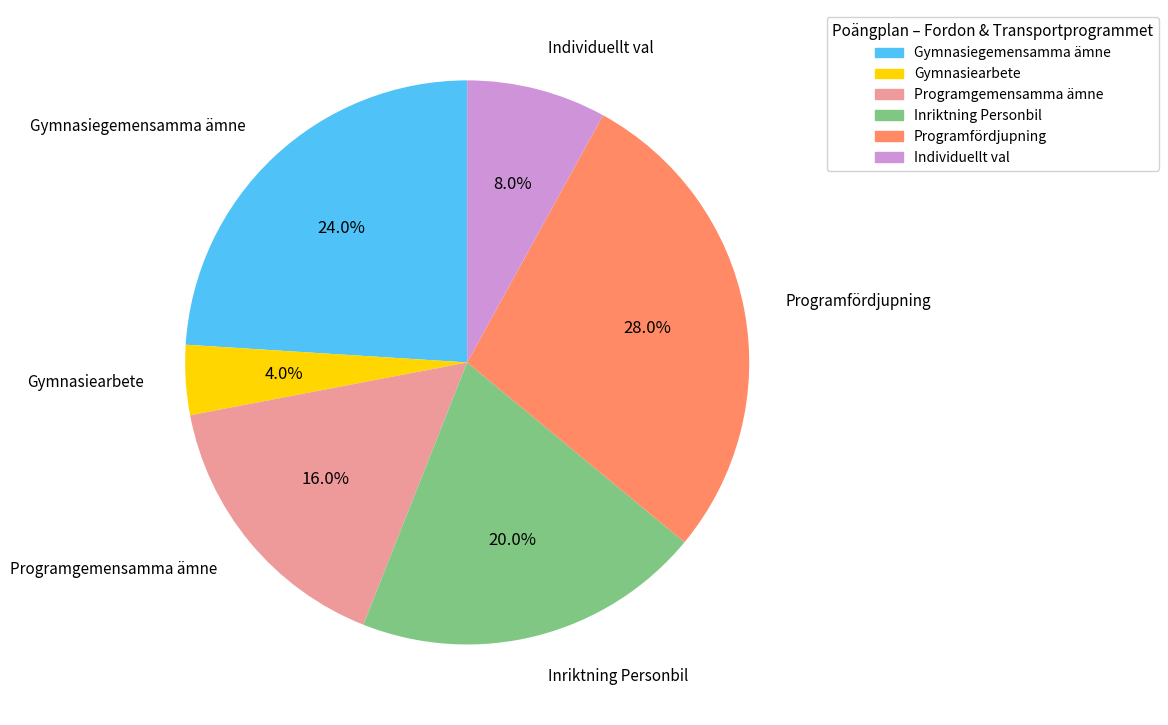

To the nearest percent, what is the difference between the Individuellt val and Programfördjupning slice percentages?

20%